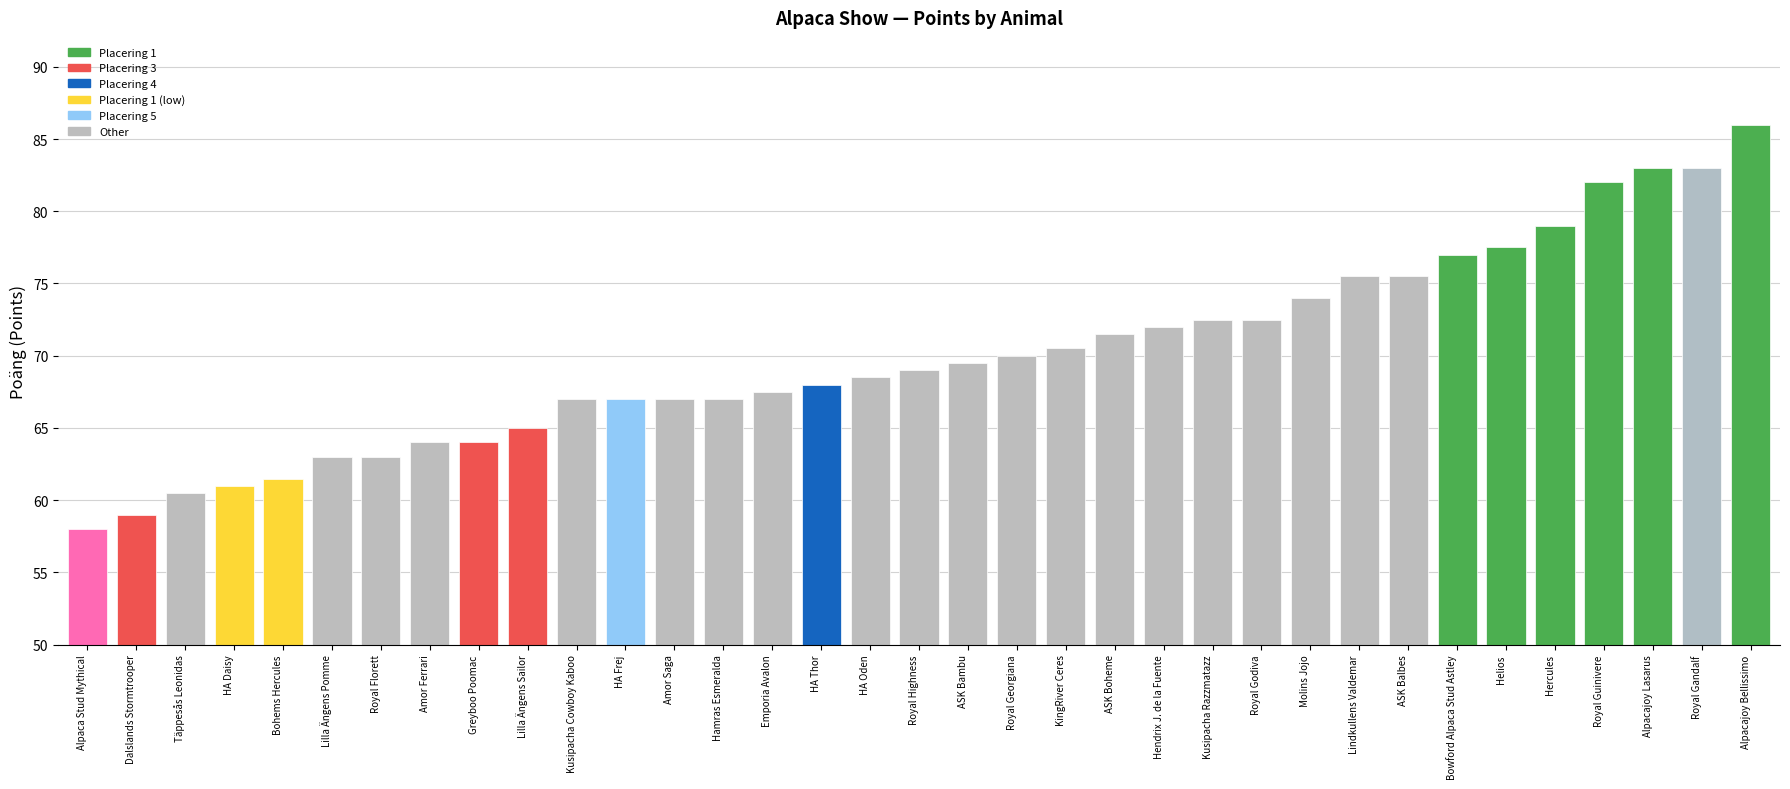

What is the label of the 18th bar from the right?

Royal Highness